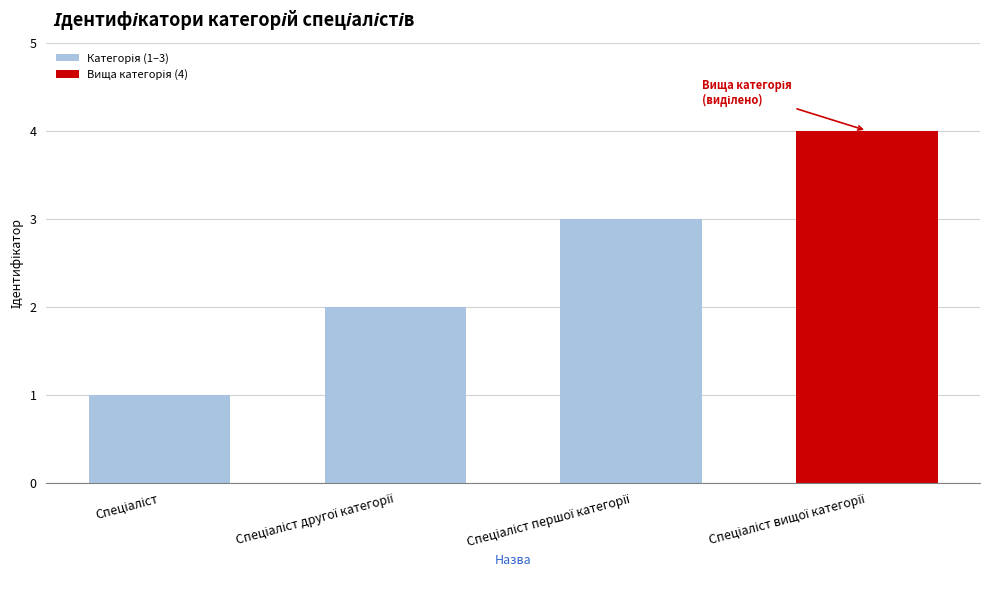

What is the maximum value shown in the chart?

4